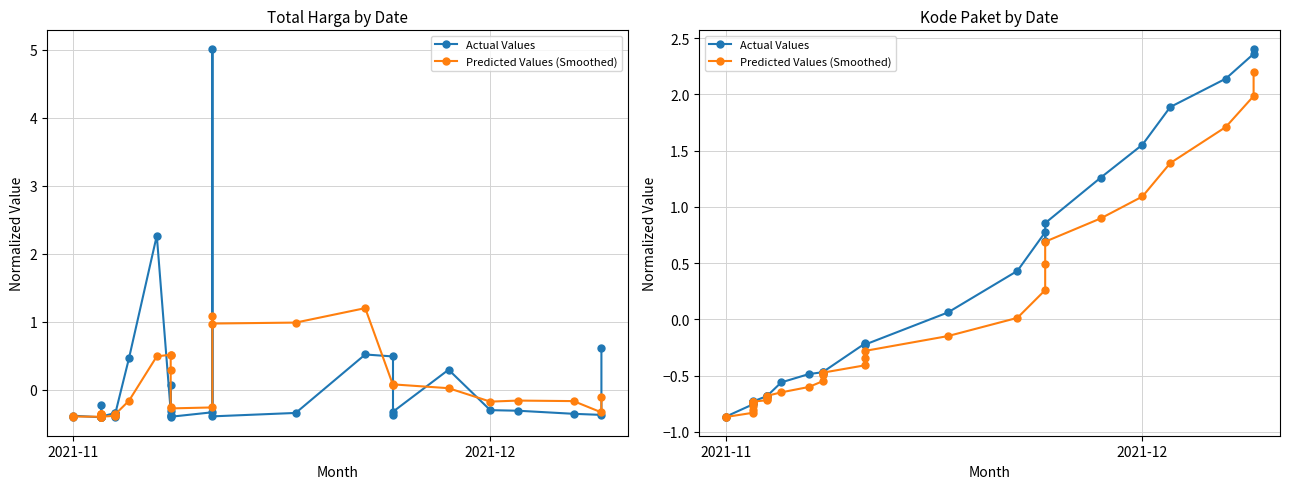

After their last crossing, which series has the higher values: Actual Values or Predicted Values (Smoothed)?

Actual Values